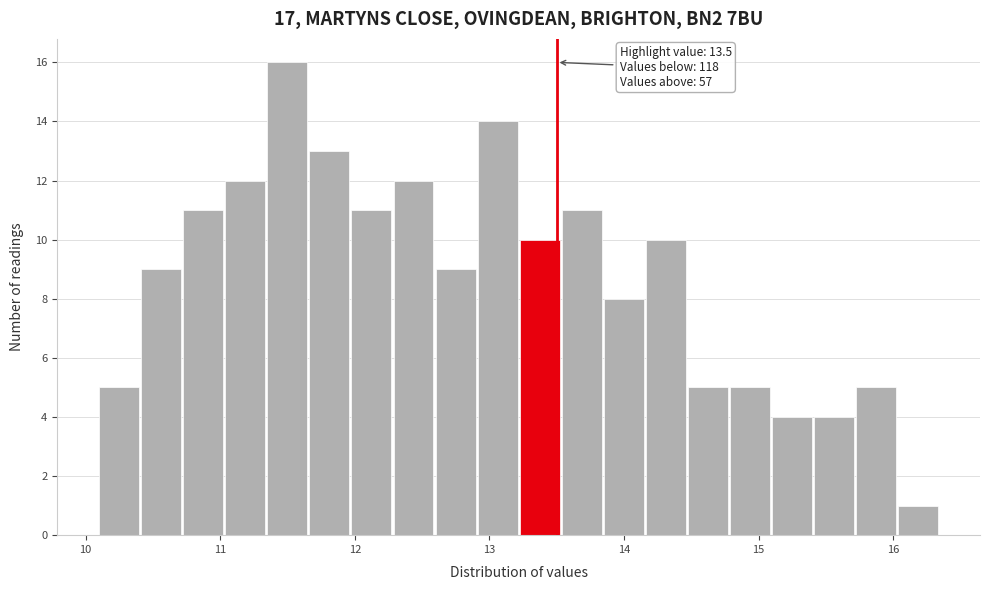

Read against the x-axis, roughly where is the centre of the tallest bar?

11.5